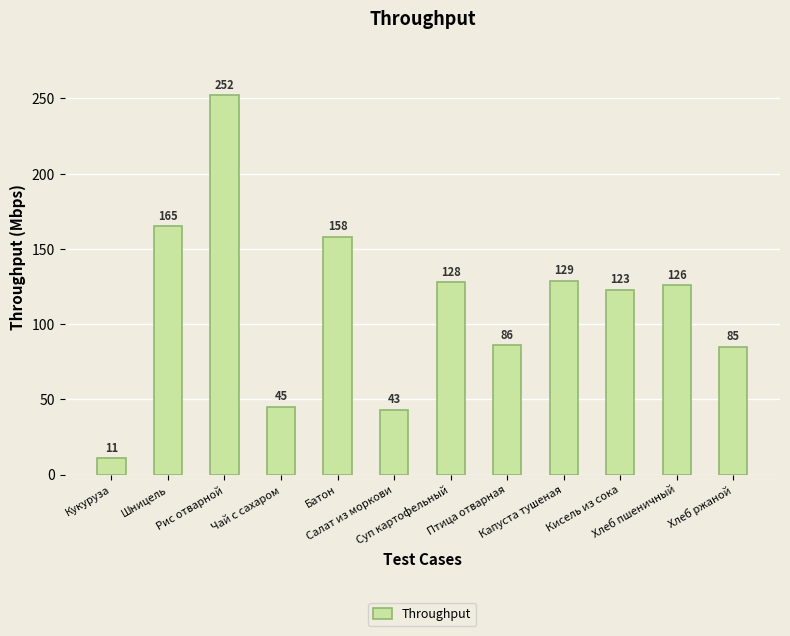

Read the value at Капуста тушеная.

129